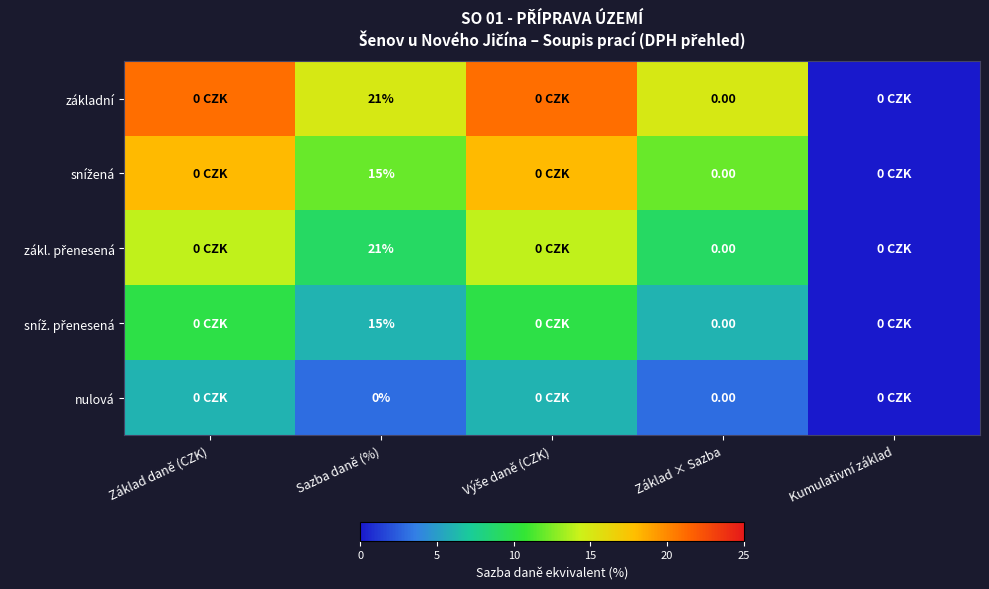

At which label does nulová first exceed 3?

Základ daně (CZK)